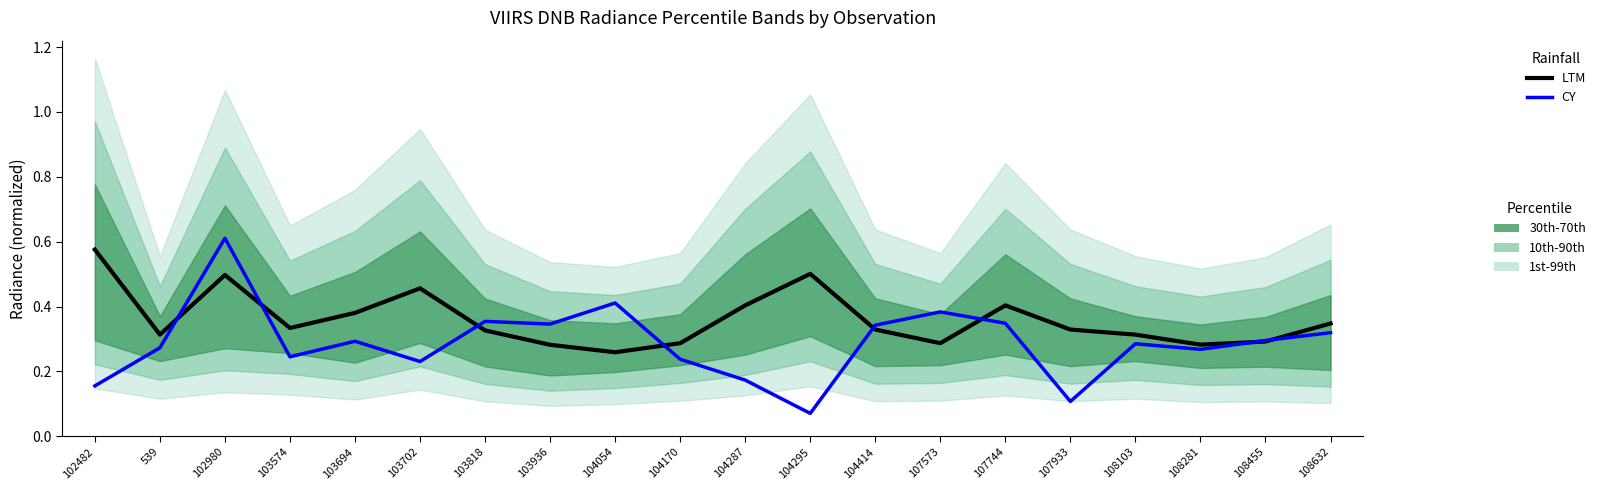

Rank the series by their average value, from lowest to highest.

CY, LTM